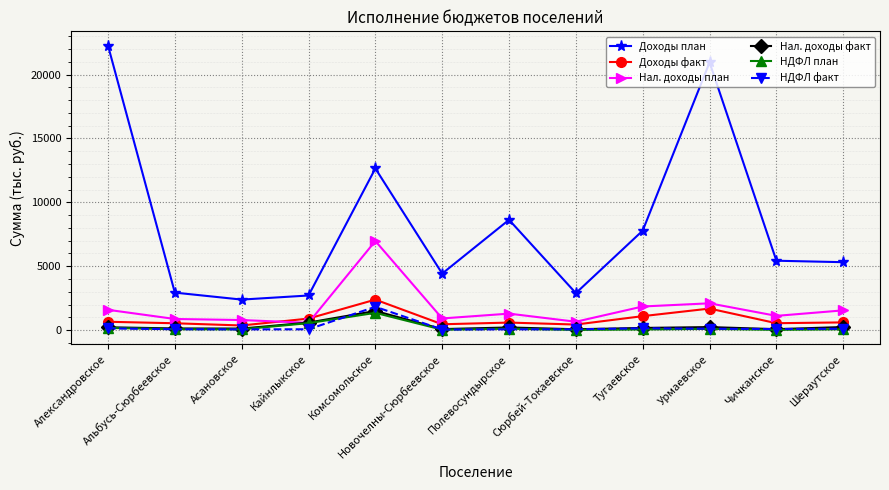

The Доходы факт series shows 658.1 at Александровское. True or false?

True